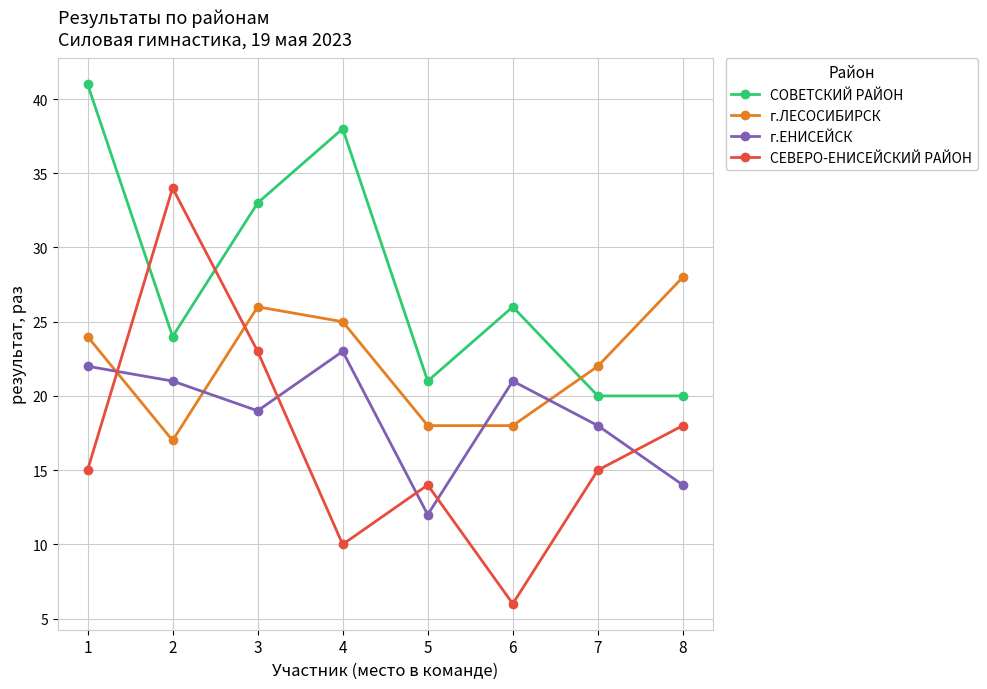

Which series has the widest spread of values?

СЕВЕРО-ЕНИСЕЙСКИЙ РАЙОН